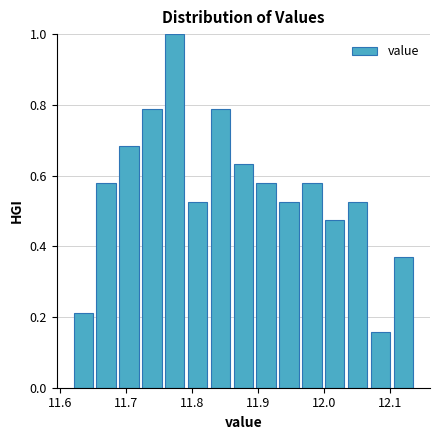

Read against the x-axis, roughly where is the centre of the tallest bar?

11.77